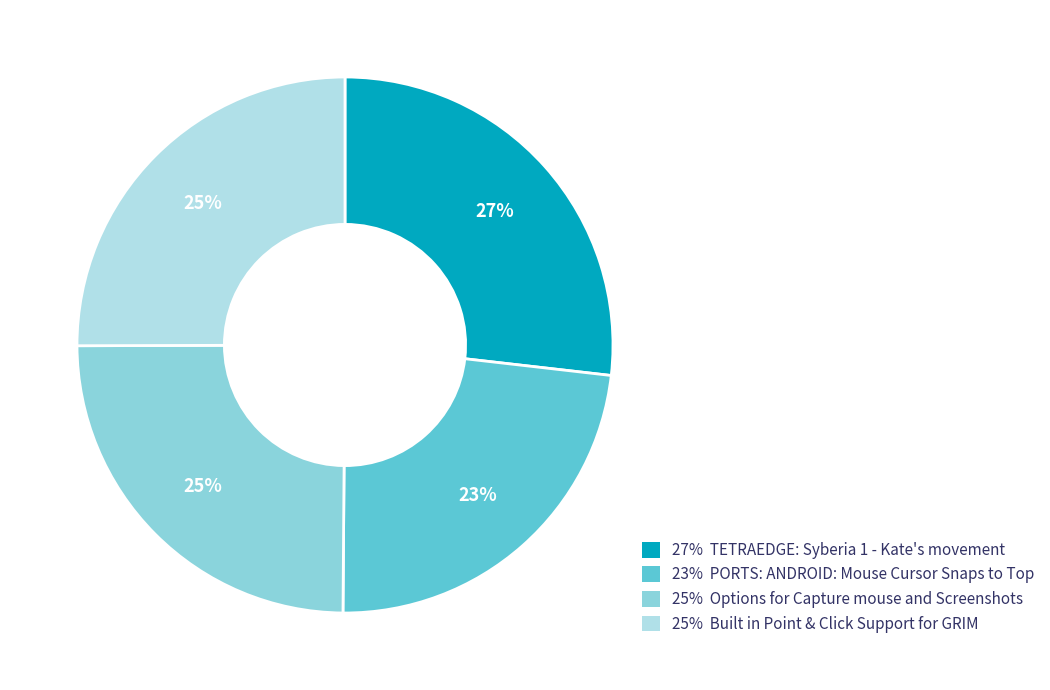

To the nearest percent, what is the average slice percentage?

25%